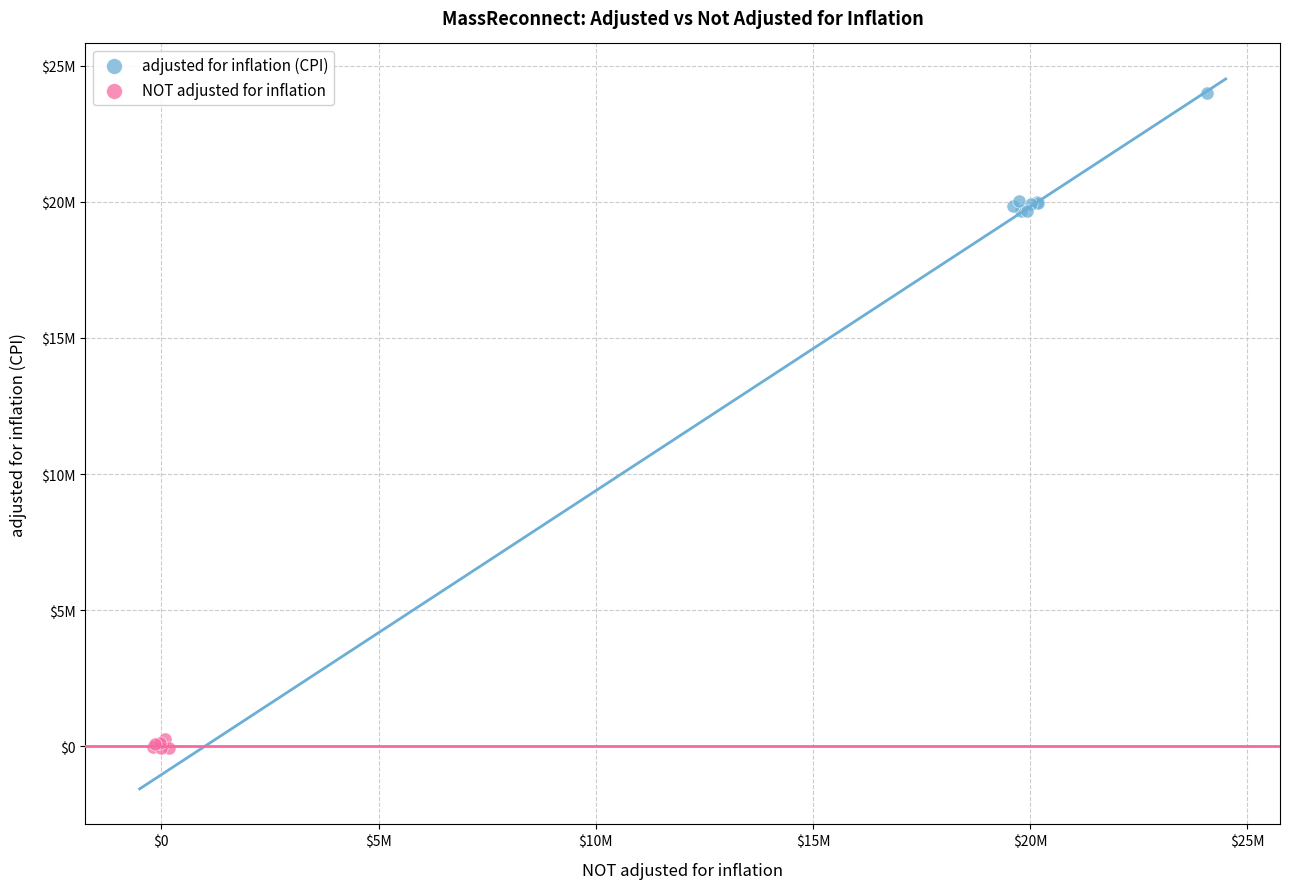

Which series contains the highest Y value?

adjusted for inflation (CPI)